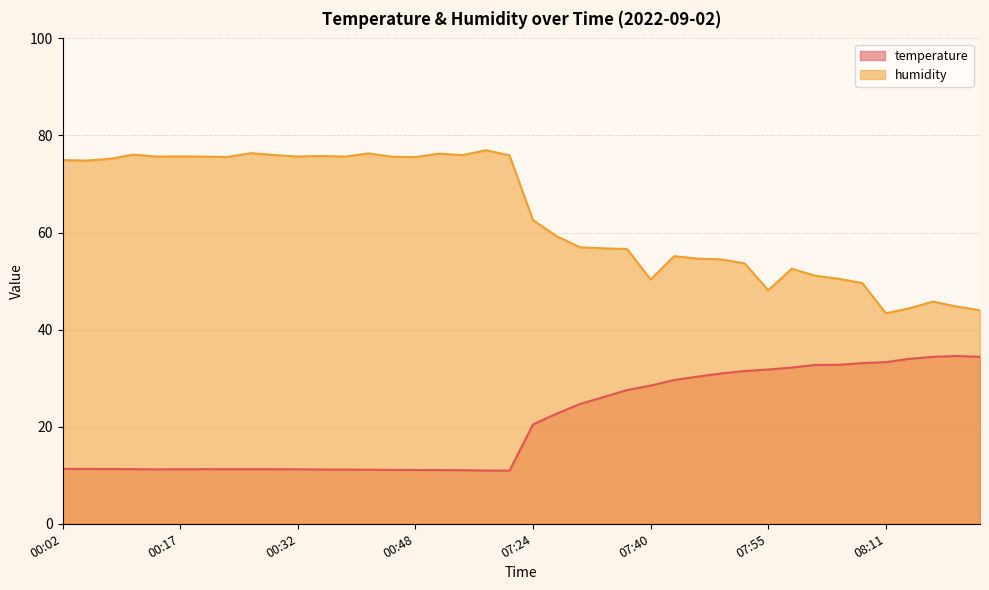

Read the humidity value at 00:39.

75.6